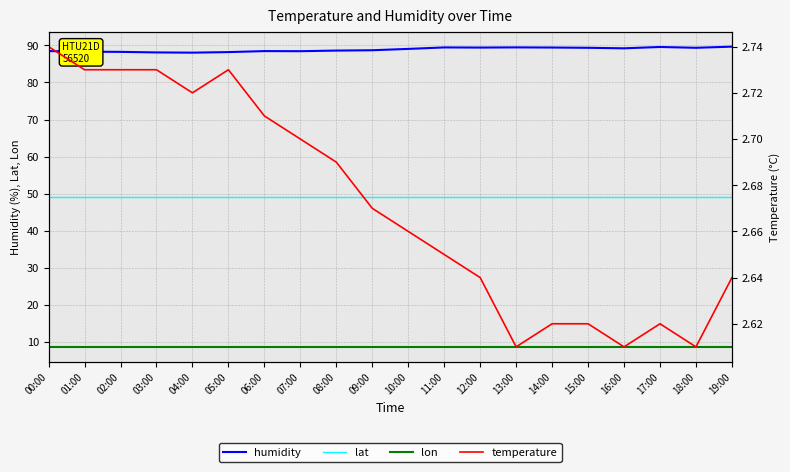

The value of temperature at 11:00 is 1.0. True or false?

False